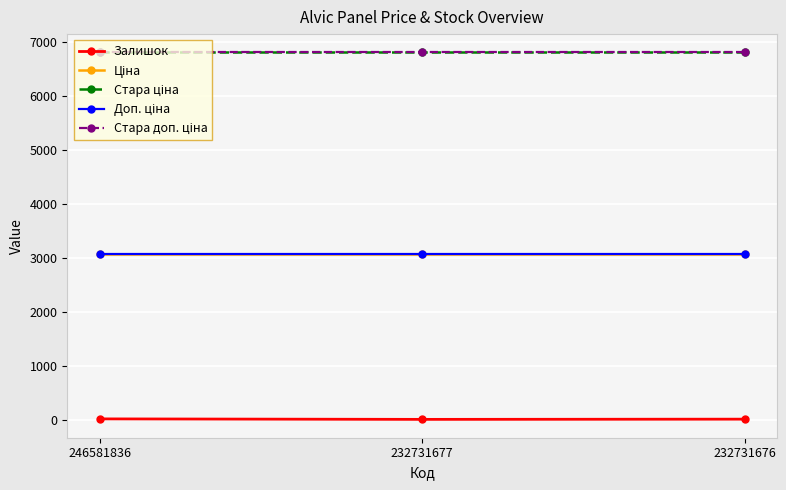

Reading left to right, what are all the values shown in this chart?

Залишок: 12.0	3.0	7.0
Ціна: 3059.7	3059.7	3059.7
Стара ціна: 6799.2	6799.2	6799.2
Доп. ціна: 3060.0	3060.0	3060.0
Стара доп. ціна: 6799.2	6799.2	6799.2